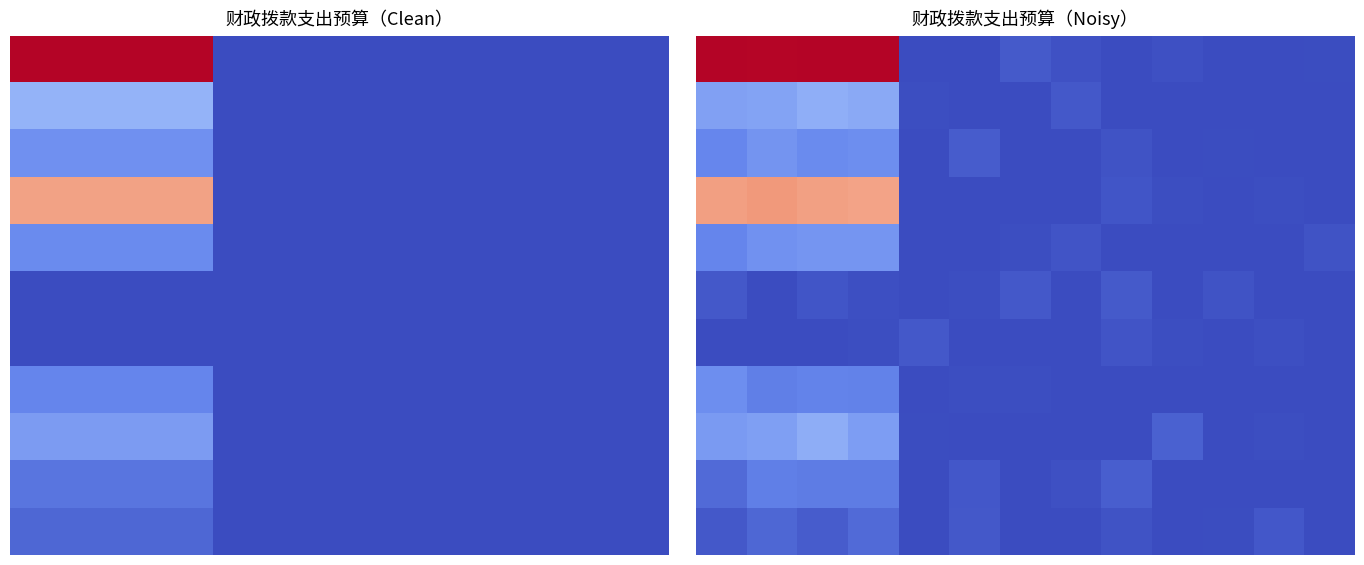

Which has a higher value, 6 or 7?

6